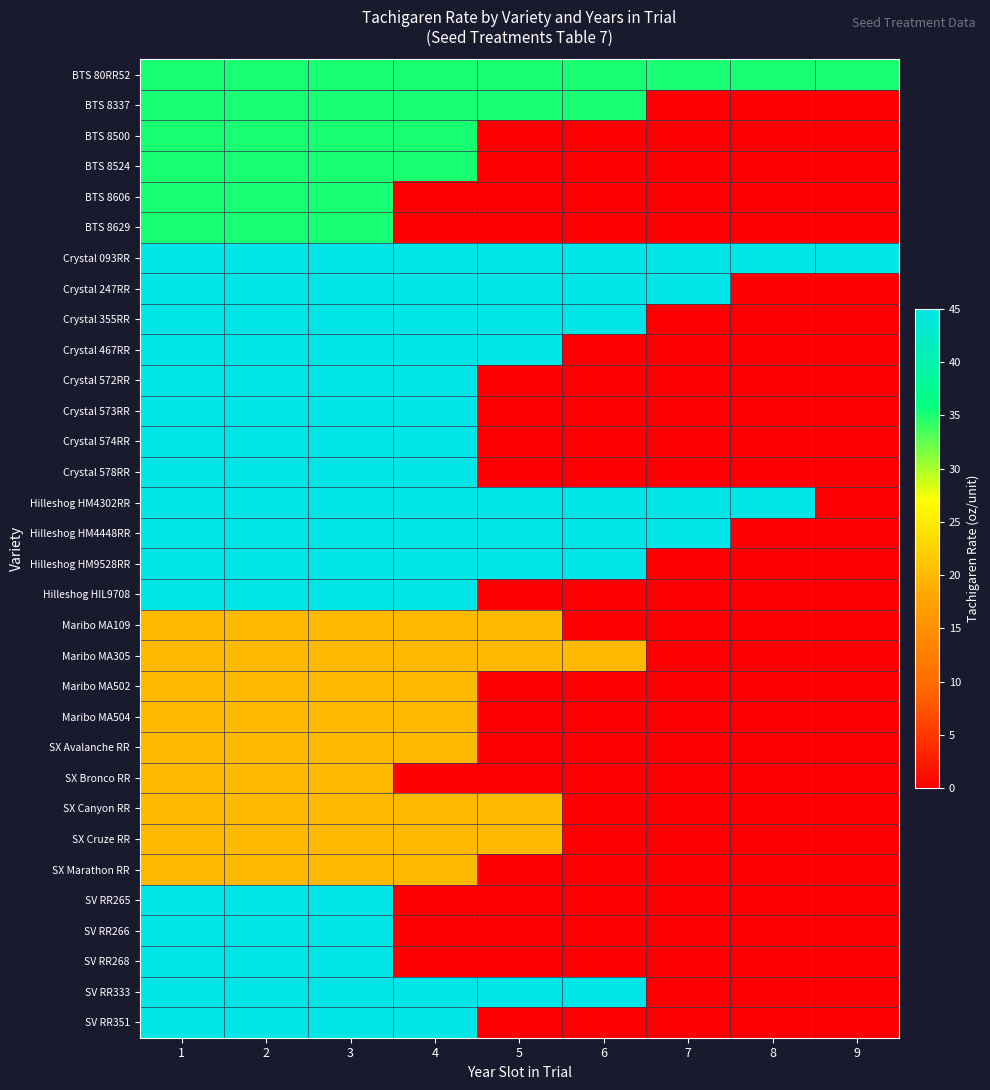

Reading left to right, what are all the values shown in this chart?

BTS 80RR52: 1=35	2=35	3=35	4=35	5=35	6=35	7=35	8=35	9=35
BTS 8337: 1=35	2=35	3=35	4=35	5=35	6=35	7=0	8=0	9=0
BTS 8500: 1=35	2=35	3=35	4=35	5=0	6=0	7=0	8=0	9=0
BTS 8524: 1=35	2=35	3=35	4=35	5=0	6=0	7=0	8=0	9=0
BTS 8606: 1=35	2=35	3=35	4=0	5=0	6=0	7=0	8=0	9=0
BTS 8629: 1=35	2=35	3=35	4=0	5=0	6=0	7=0	8=0	9=0
Crystal 093RR: 1=45	2=45	3=45	4=45	5=45	6=45	7=45	8=45	9=45
Crystal 247RR: 1=45	2=45	3=45	4=45	5=45	6=45	7=45	8=0	9=0
Crystal 355RR: 1=45	2=45	3=45	4=45	5=45	6=45	7=0	8=0	9=0
Crystal 467RR: 1=45	2=45	3=45	4=45	5=45	6=0	7=0	8=0	9=0
Crystal 572RR: 1=45	2=45	3=45	4=45	5=0	6=0	7=0	8=0	9=0
Crystal 573RR: 1=45	2=45	3=45	4=45	5=0	6=0	7=0	8=0	9=0
Crystal 574RR: 1=45	2=45	3=45	4=45	5=0	6=0	7=0	8=0	9=0
Crystal 578RR: 1=45	2=45	3=45	4=45	5=0	6=0	7=0	8=0	9=0
Hilleshog HM4302RR: 1=45	2=45	3=45	4=45	5=45	6=45	7=45	8=45	9=0
Hilleshog HM4448RR: 1=45	2=45	3=45	4=45	5=45	6=45	7=45	8=0	9=0
Hilleshog HM9528RR: 1=45	2=45	3=45	4=45	5=45	6=45	7=0	8=0	9=0
Hilleshog HIL9708: 1=45	2=45	3=45	4=45	5=0	6=0	7=0	8=0	9=0
Maribo MA109: 1=20	2=20	3=20	4=20	5=20	6=0	7=0	8=0	9=0
Maribo MA305: 1=20	2=20	3=20	4=20	5=20	6=20	7=0	8=0	9=0
Maribo MA502: 1=20	2=20	3=20	4=20	5=0	6=0	7=0	8=0	9=0
Maribo MA504: 1=20	2=20	3=20	4=20	5=0	6=0	7=0	8=0	9=0
SX Avalanche RR: 1=20	2=20	3=20	4=20	5=0	6=0	7=0	8=0	9=0
SX Bronco RR: 1=20	2=20	3=20	4=0	5=0	6=0	7=0	8=0	9=0
SX Canyon RR: 1=20	2=20	3=20	4=20	5=20	6=0	7=0	8=0	9=0
SX Cruze RR: 1=20	2=20	3=20	4=20	5=20	6=0	7=0	8=0	9=0
SX Marathon RR: 1=20	2=20	3=20	4=20	5=0	6=0	7=0	8=0	9=0
SV RR265: 1=45	2=45	3=45	4=0	5=0	6=0	7=0	8=0	9=0
SV RR266: 1=45	2=45	3=45	4=0	5=0	6=0	7=0	8=0	9=0
SV RR268: 1=45	2=45	3=45	4=0	5=0	6=0	7=0	8=0	9=0
SV RR333: 1=45	2=45	3=45	4=45	5=45	6=45	7=0	8=0	9=0
SV RR351: 1=45	2=45	3=45	4=45	5=0	6=0	7=0	8=0	9=0